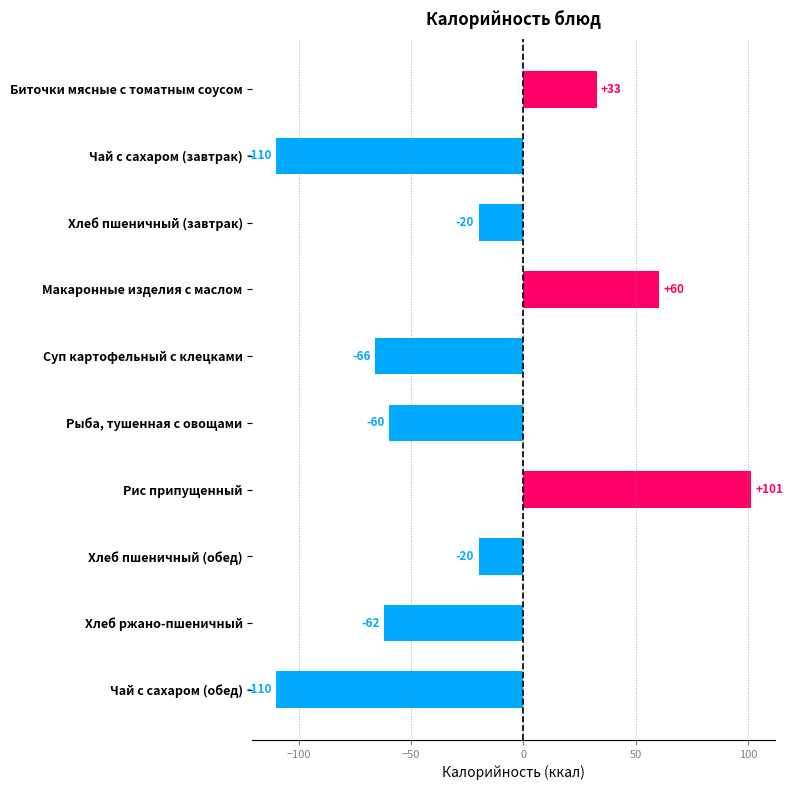

What is the greatest value displayed?

101.4